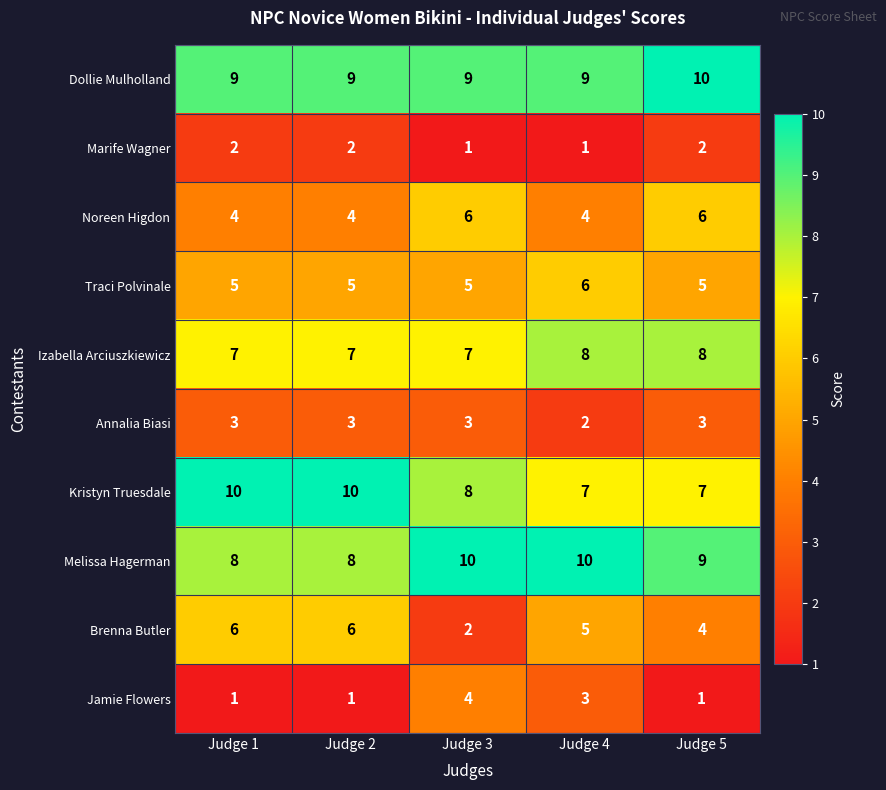

Between Judge 1 and Judge 4, which series saw the biggest shift?

Kristyn Truesdale